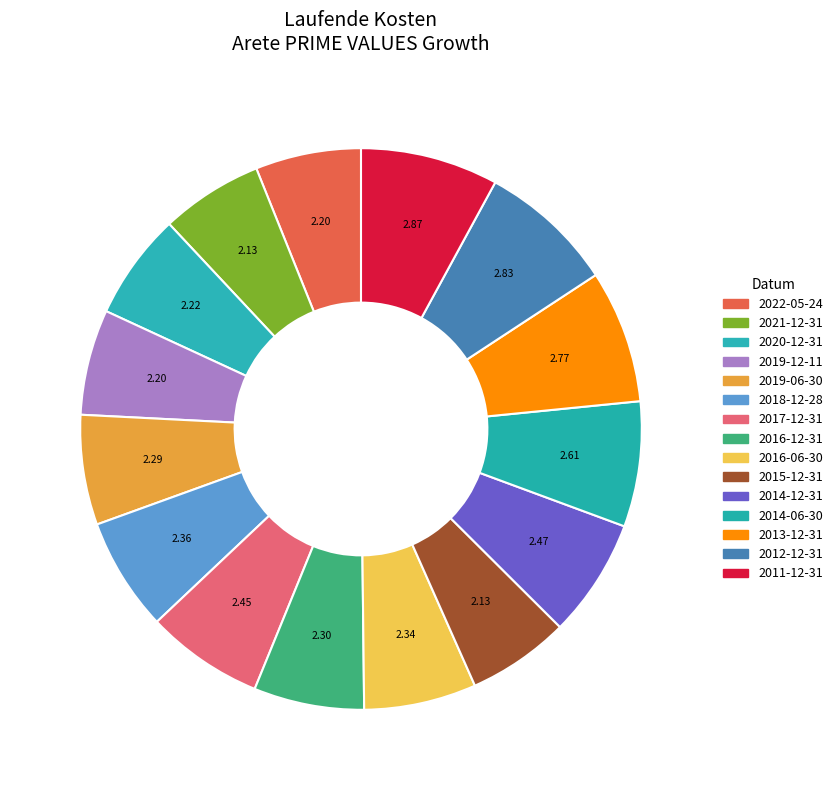

Is there any slice that represents more than half of the pie?

No